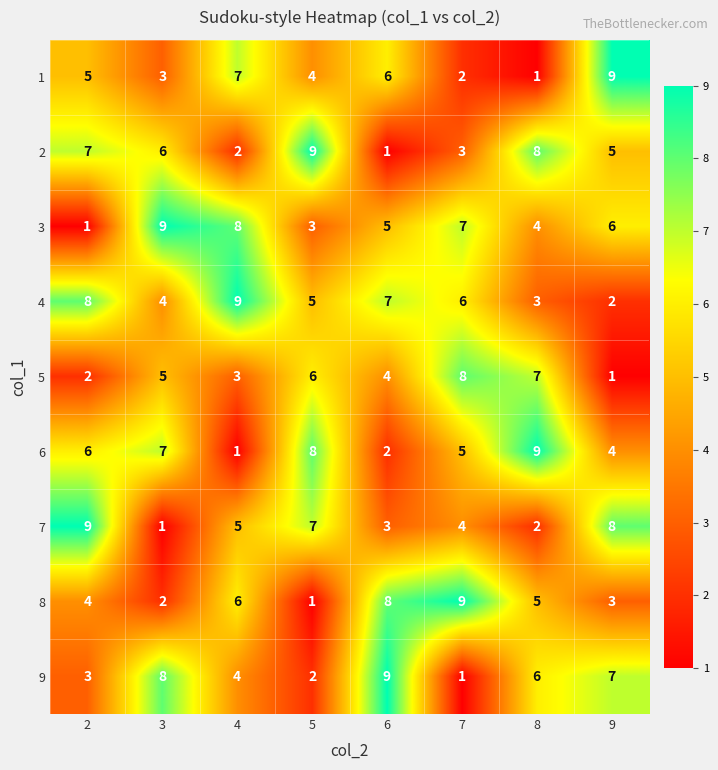

The value of 6 at 5 is 8. True or false?

True